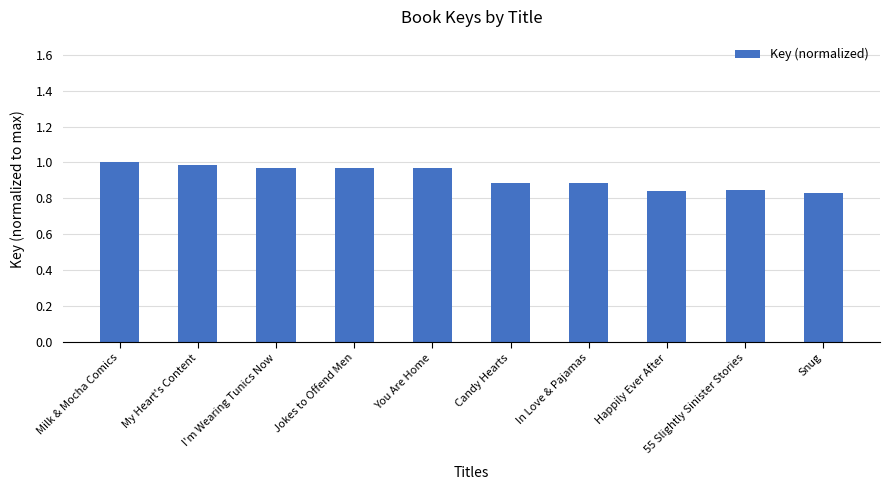

True or false: the data shows 1.4 at 55 Slightly Sinister Stories.

False